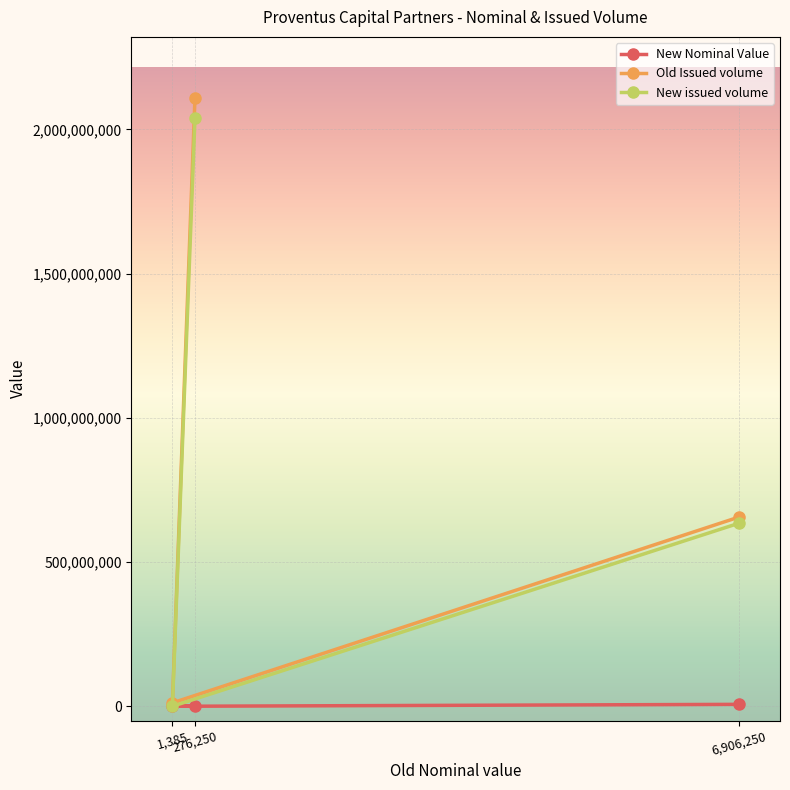

The Old Issued volume series shows 2109997500 at 276,250. True or false?

True